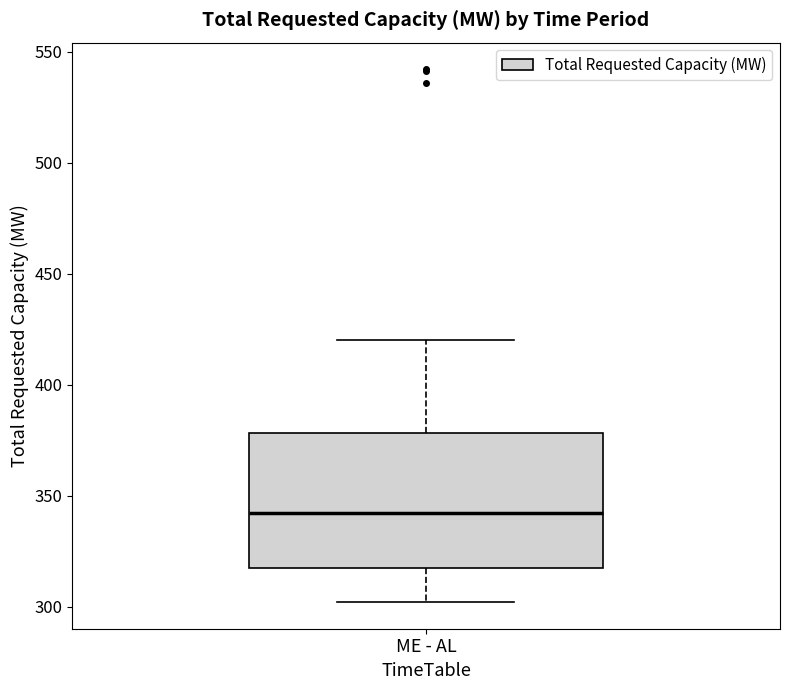

Read this box plot against the y-axis: the position of the median line, the range covered by the box, and the ends of both whiskers. The values are not printed on the chart, so give them approximately, as read against the axis.

median 340, box 315 to 380, whiskers 300 to 420